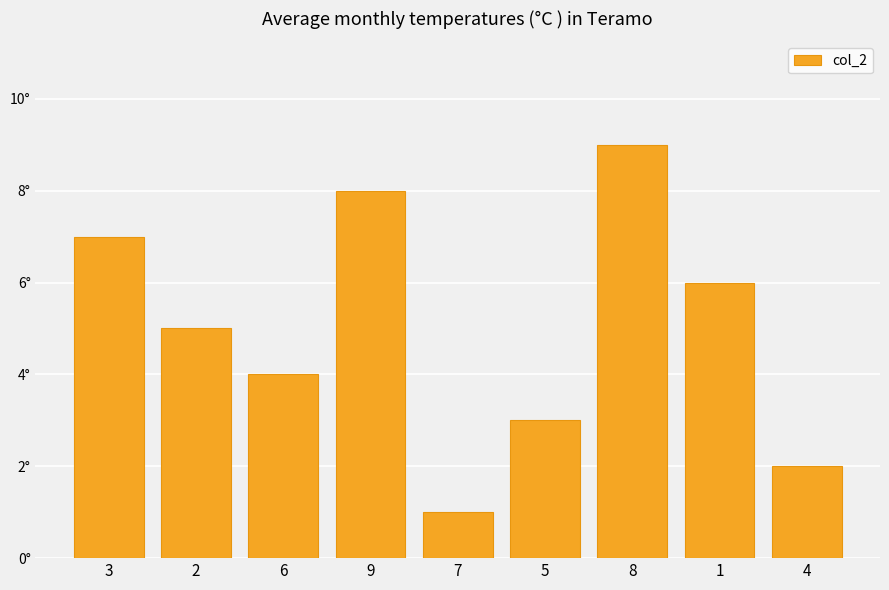

How many values are between 3 and 7?

5